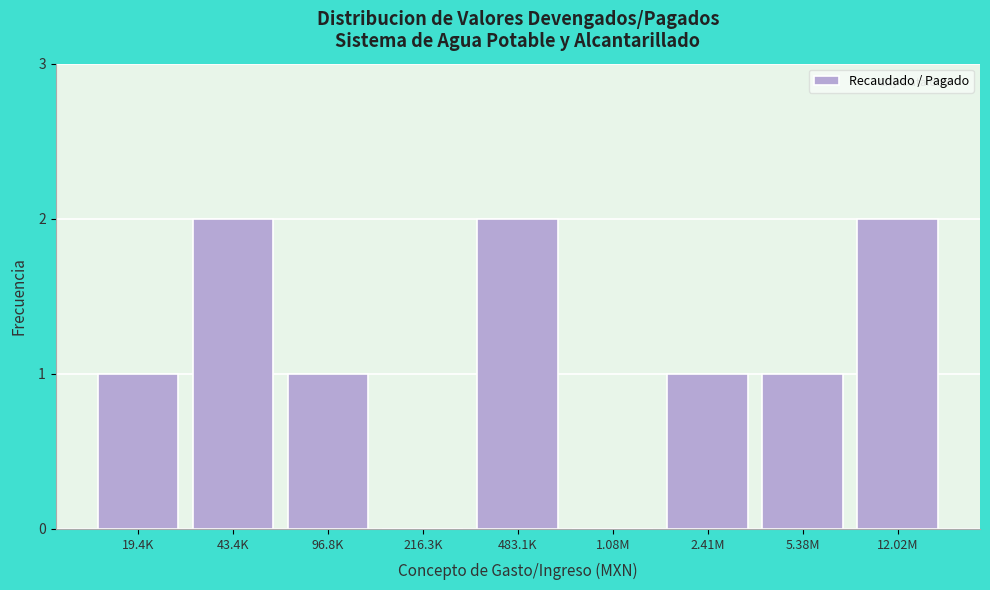

Reading right to left, transcribe all the data shown in this chart.

12.02M=2	5.38M=1	2.41M=1	1.08M=0	483.1K=2	216.3K=0	96.8K=1	43.4K=2	19.4K=1